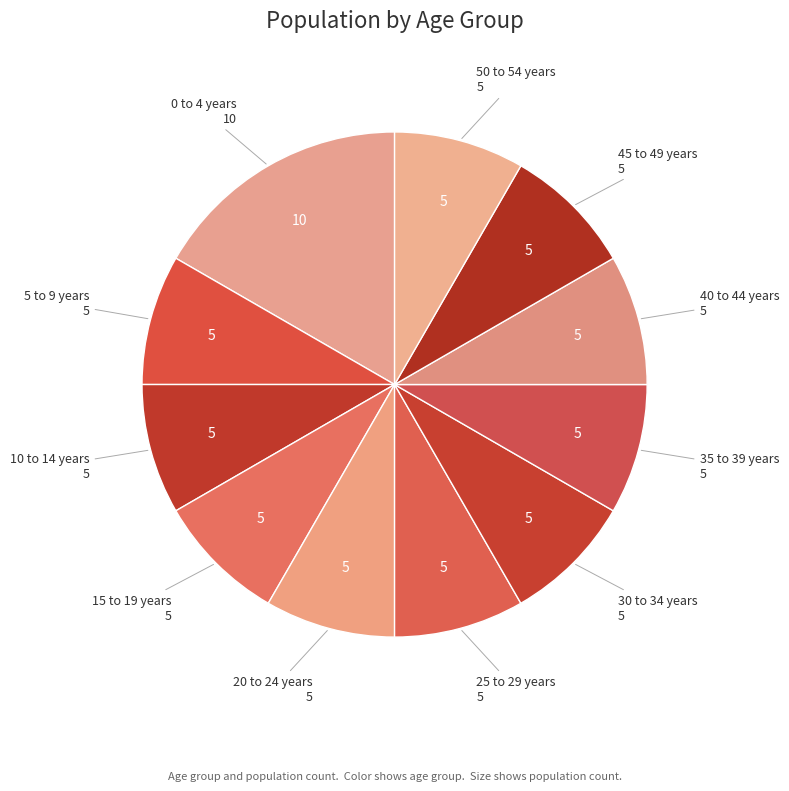

What is the ratio of the value at 15 to 19 years to the value at 45 to 49 years?

1.0